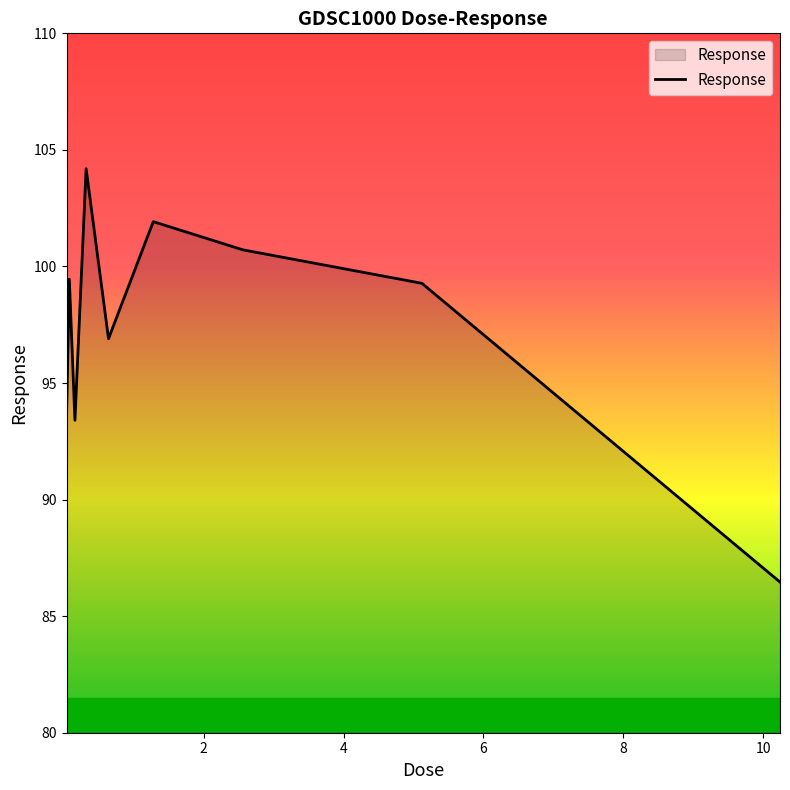

What is the greatest value displayed?

104.2